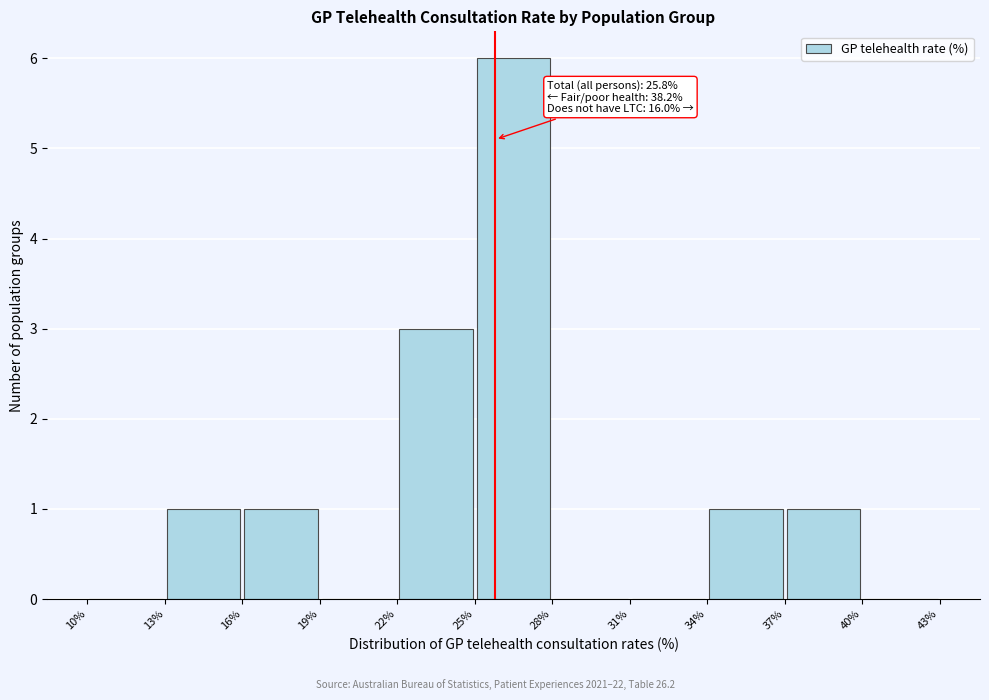

Which range on the x-axis has the tallest bar?

25% to 28%